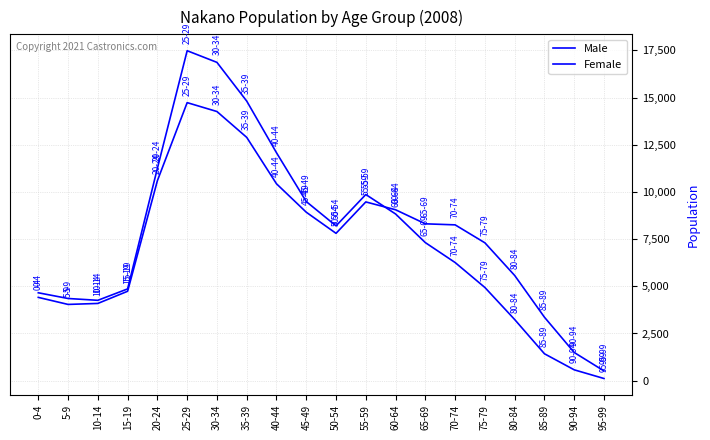

Is it true that Female equals 867 at 95-99?

False